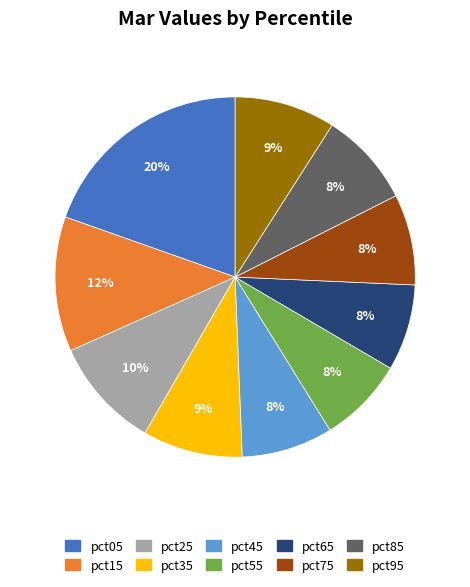

Combined, do pct95 and pct85 account for over 50%?

No